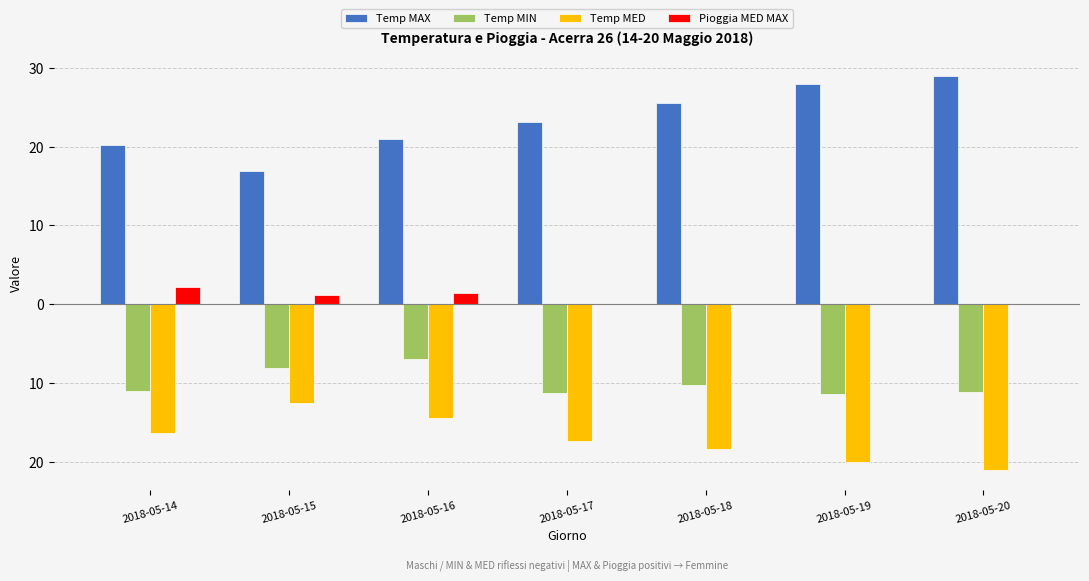

What are all the series names shown in the legend?

Temp MAX, Temp MIN, Temp MED, Pioggia MED MAX